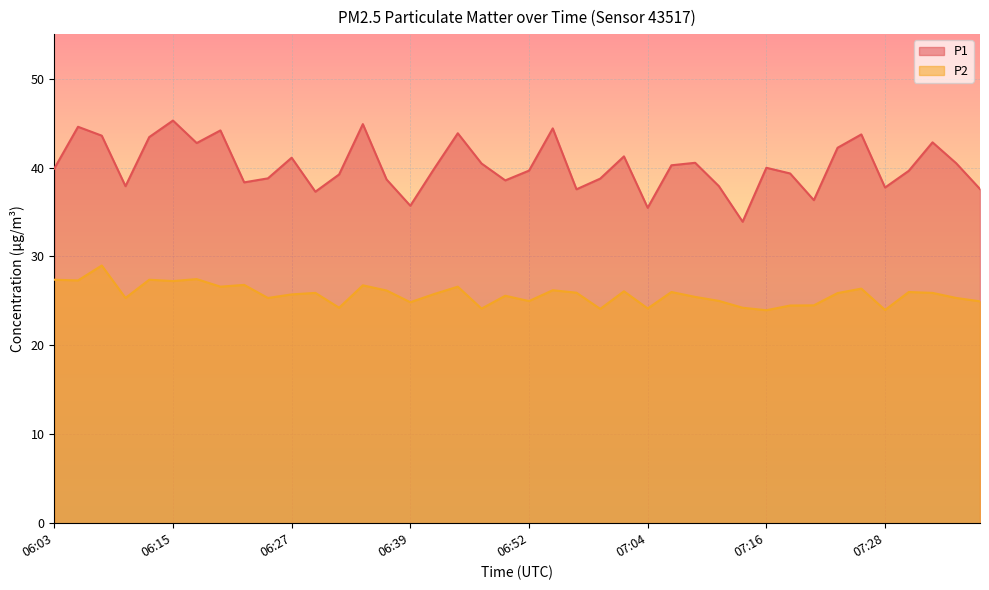

True or false: P2 has a value of 27.4 at 06:17.

True